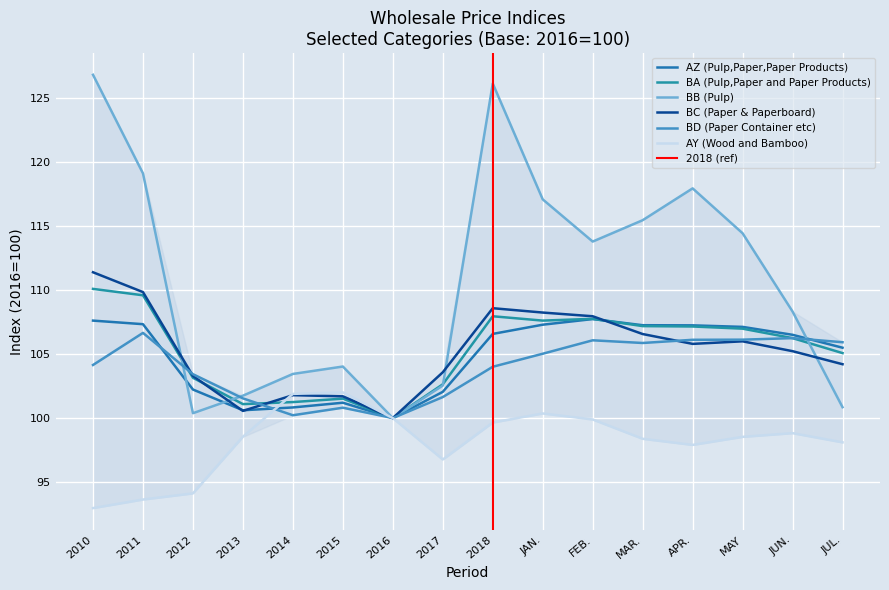

True or false: BD (Paper Container etc) has a value of 105.0 at JAN..

True